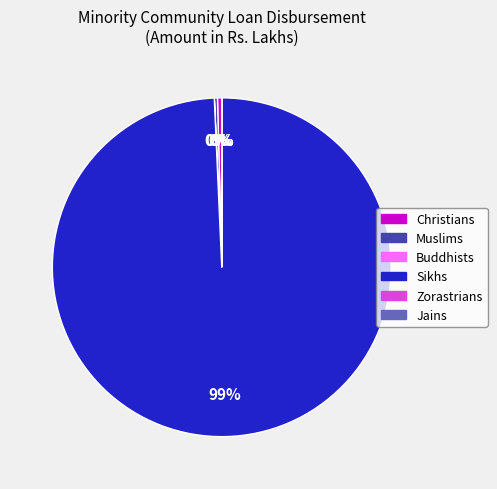

Approximately how many times larger is the value at Christians compared to Muslims?

1.4